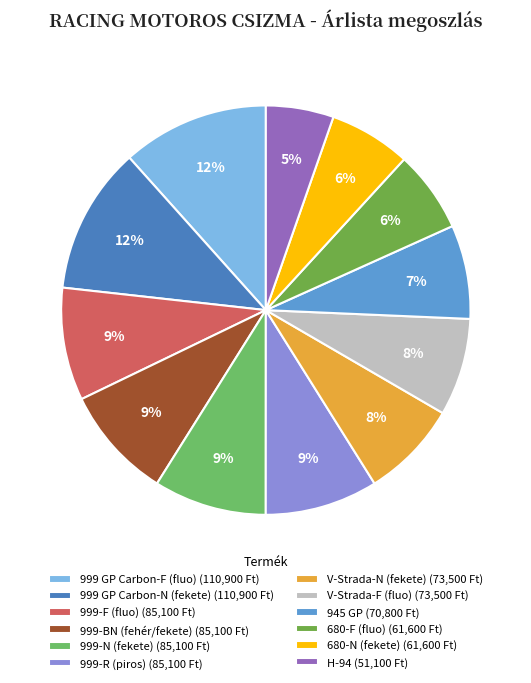

To the nearest percent, what is the average slice percentage?

8%